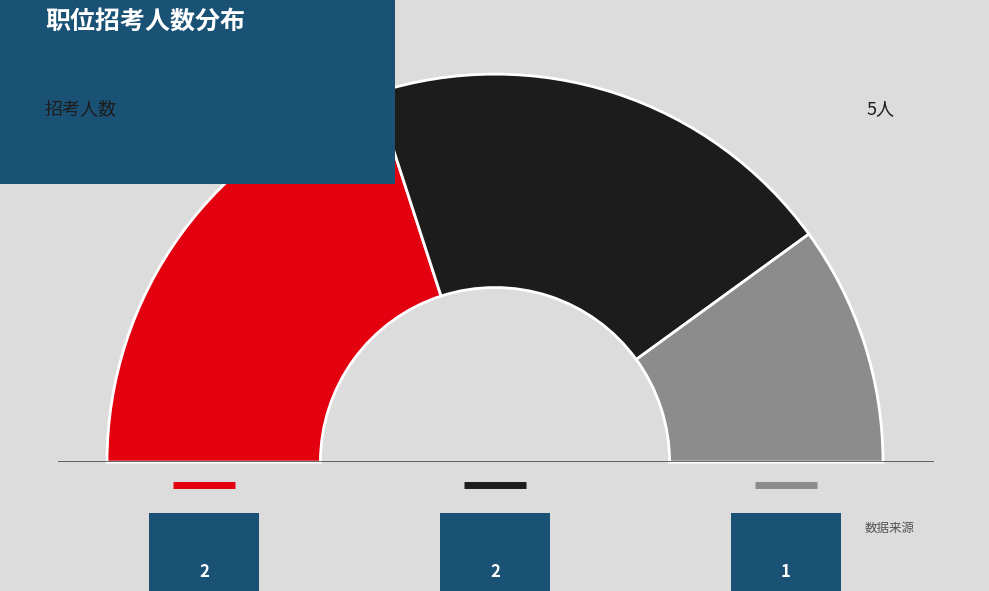

How many slices are in this pie chart?

3